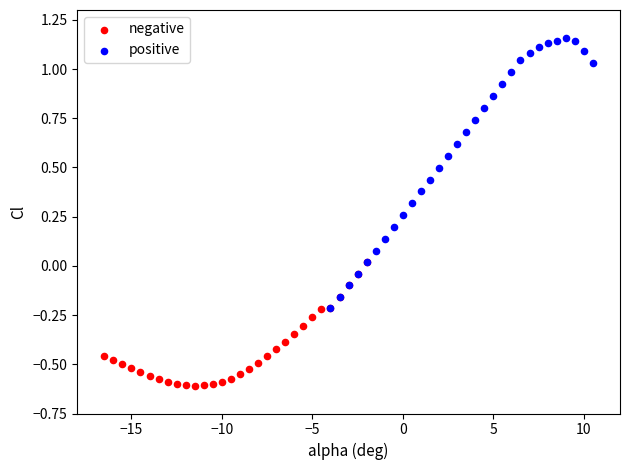

Which series contains the lowest Y value?

negative